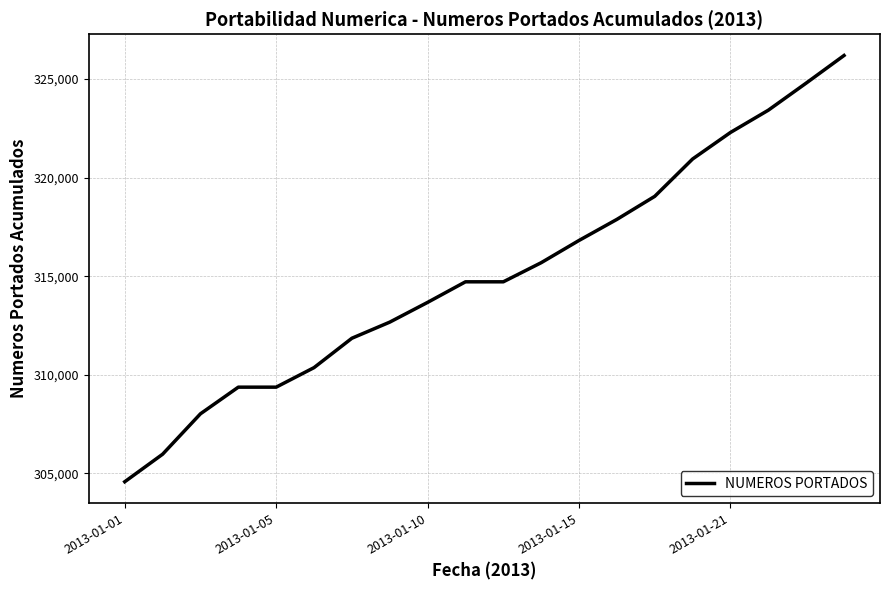

What is the maximum value shown in the chart?

326192